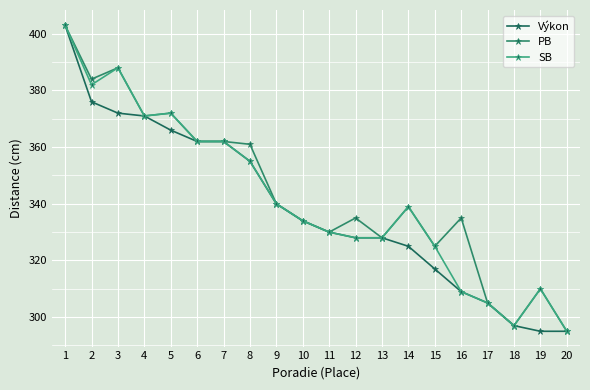

Reading left to right, extract all data points from this chart.

Výkon: 403	376	372	371	366	362	362	355	340	334	330	328	328	325	317	309	305	297	295	295
PB: 403	384	388	371	372	362	362	361	340	334	330	335	328	339	325	335	305	297	310	295
SB: 403	382	388	371	372	362	362	355	340	334	330	328	328	339	325	309	305	297	310	295